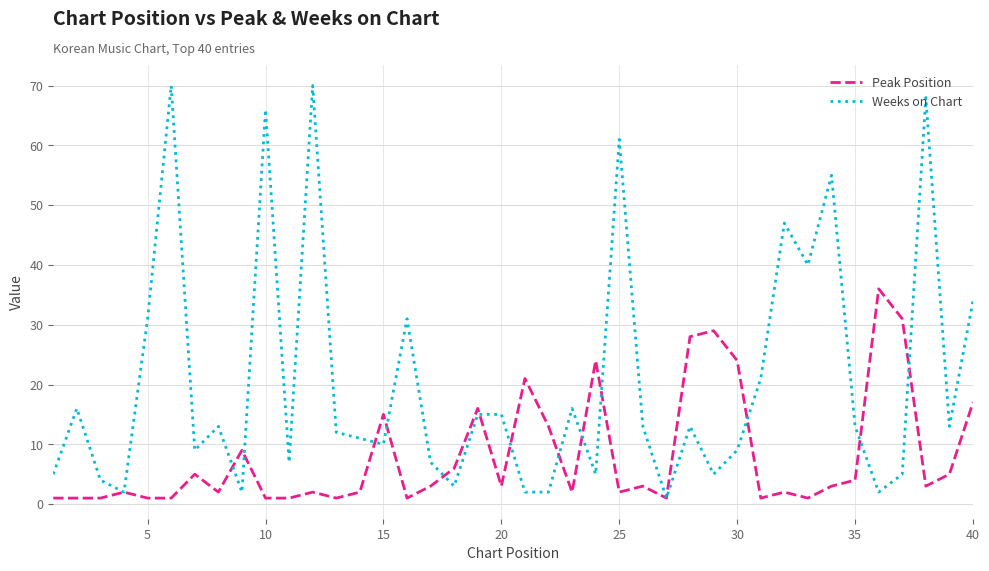

How many lines are shown in the chart?

2